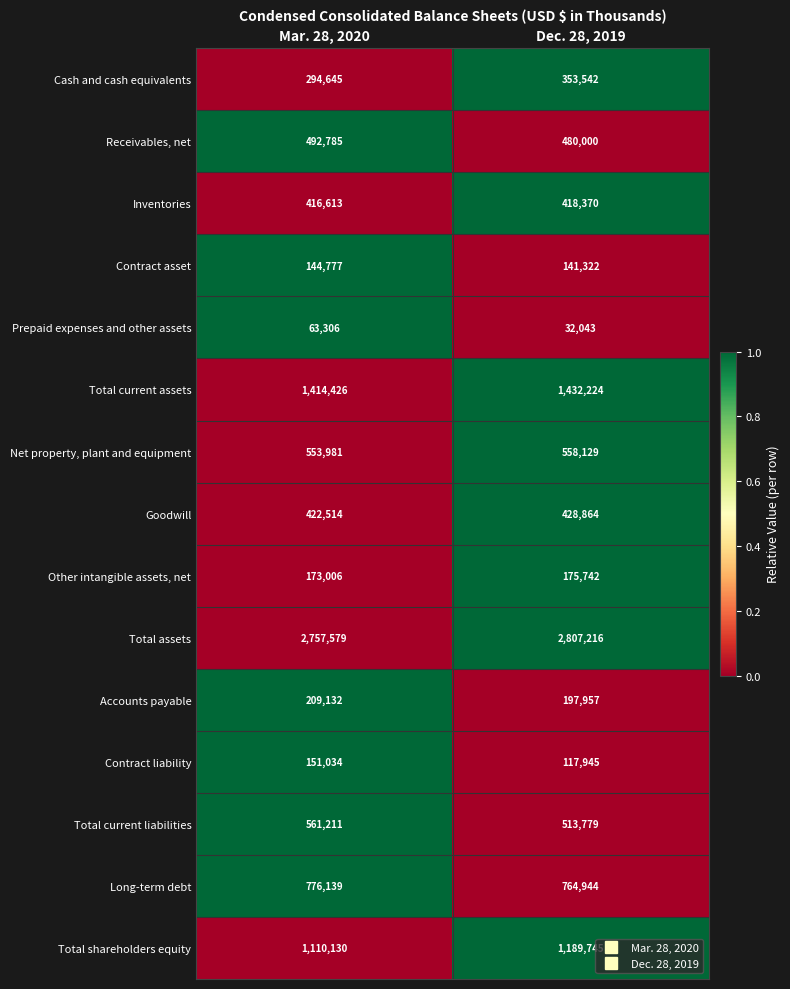

Reading left to right, list all the values displayed in this chart.

Cash and cash equivalents: 294645	353542
Receivables, net: 492785	480000
Inventories: 416613	418370
Contract asset: 144777	141322
Prepaid expenses and other assets: 63306	32043
Total current assets: 1414426	1432224
Net property, plant and equipment: 553981	558129
Goodwill: 422514	428864
Other intangible assets, net: 173006	175742
Total assets: 2757579	2807216
Accounts payable: 209132	197957
Contract liability: 151034	117945
Total current liabilities: 561211	513779
Long-term debt: 776139	764944
Total shareholders equity: 1110130	1189745